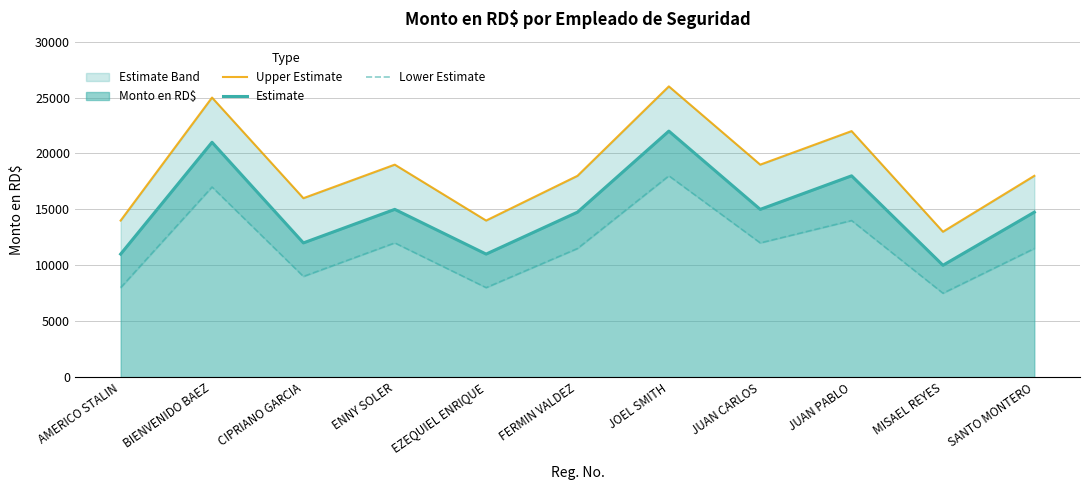

How many data points does each series have?

11